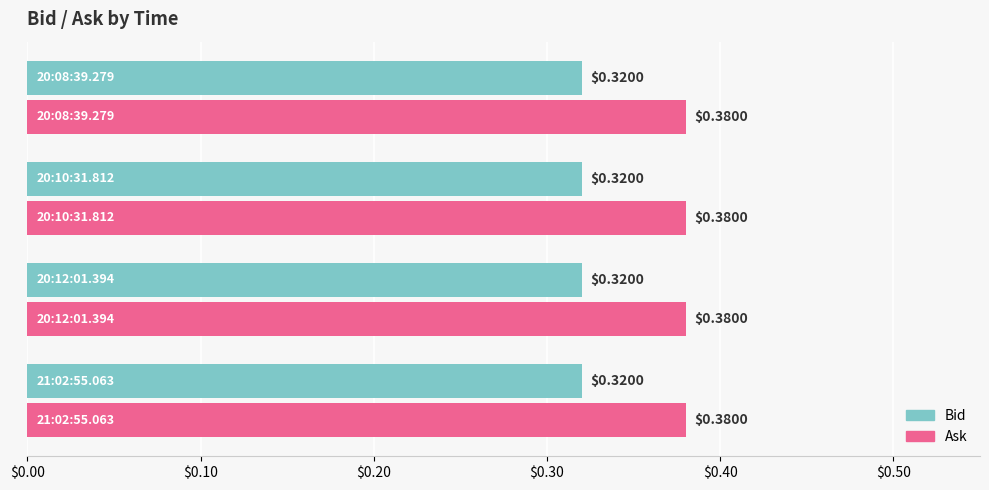

Which series has the largest total across all categories?

Ask